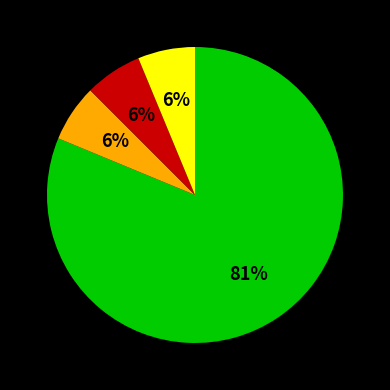

To the nearest percent, what is the average slice percentage?

25%